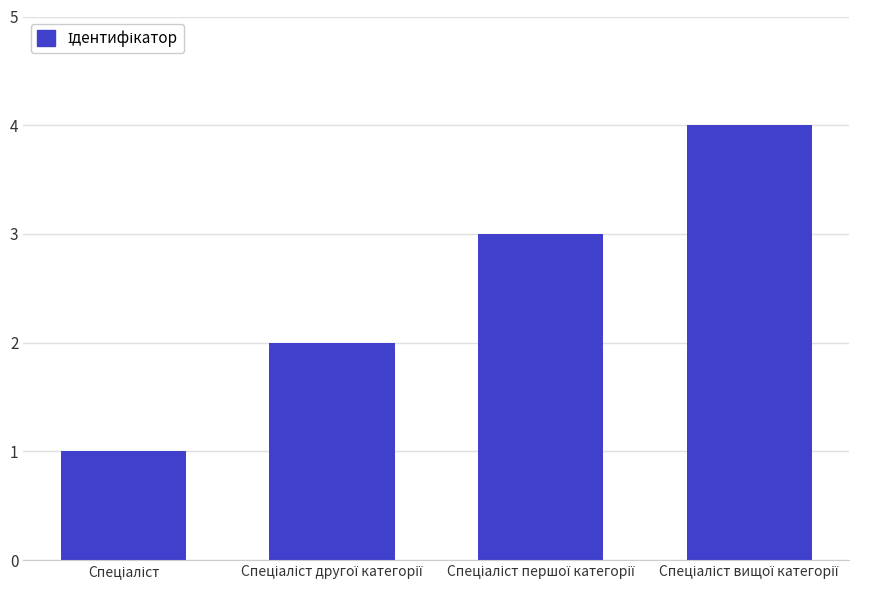

Reading right to left, what are all the values shown in this chart?

4	3	2	1